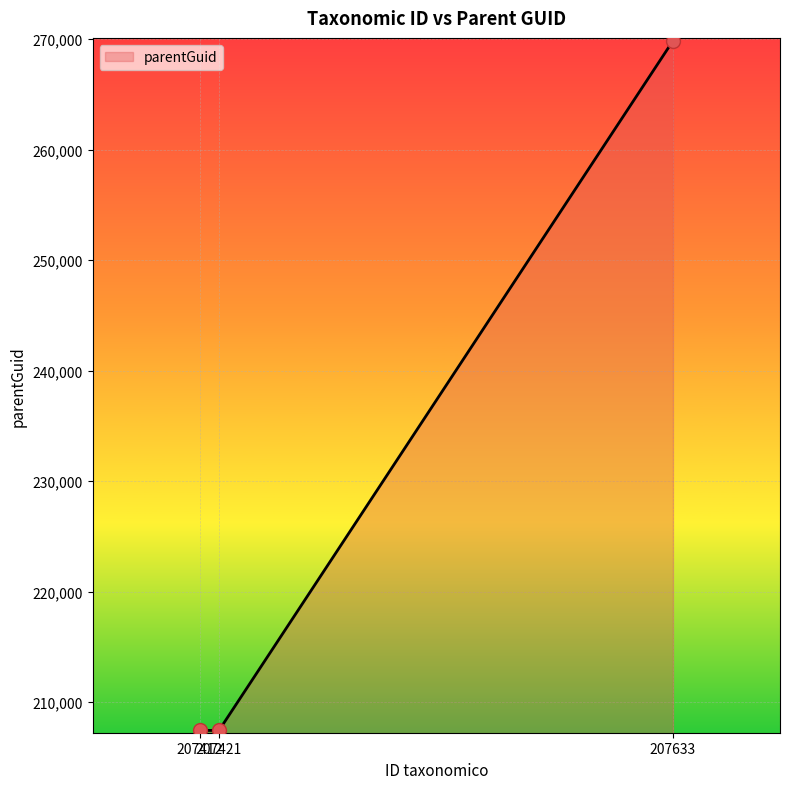

How many lines are shown in the chart?

1